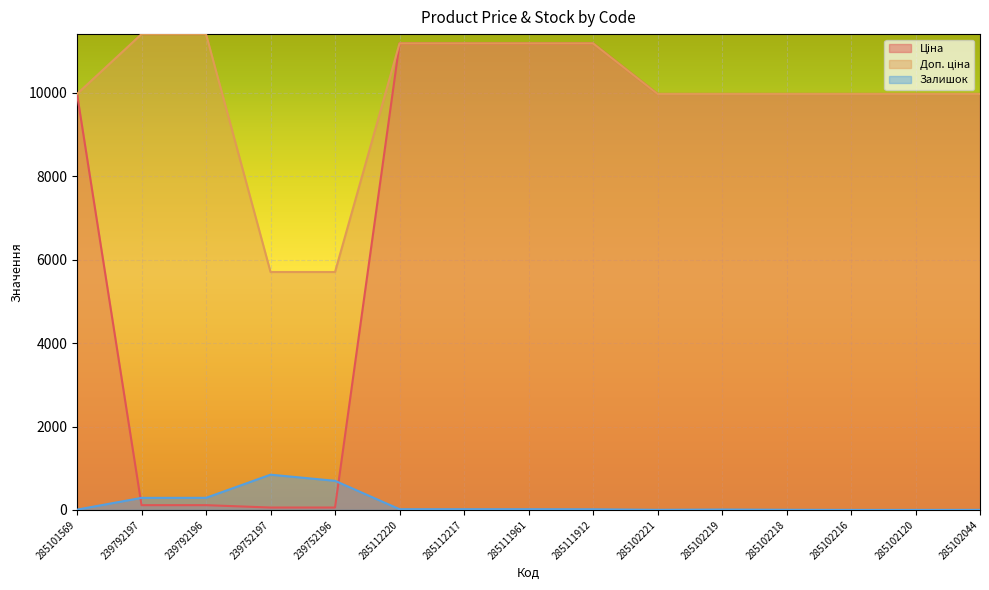

Which series has the widest spread of values?

Ціна